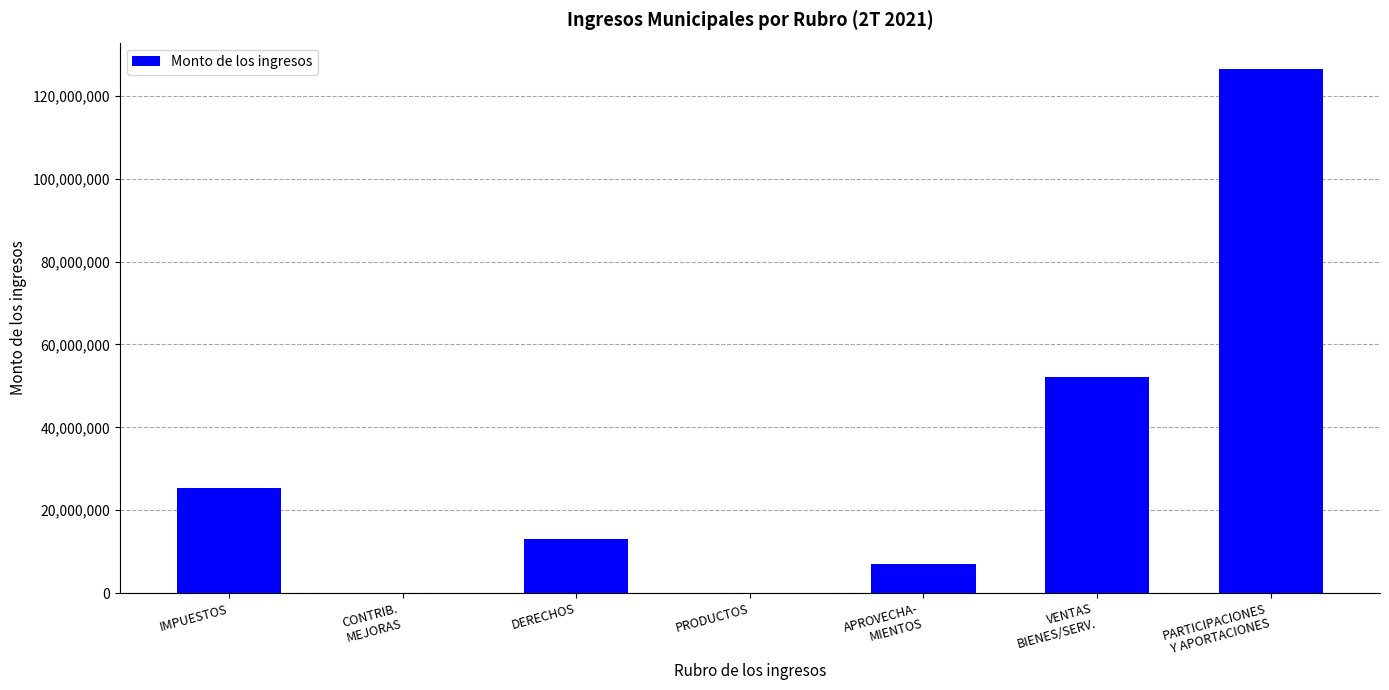

Between DERECHOS and PRODUCTOS, which is larger?

DERECHOS